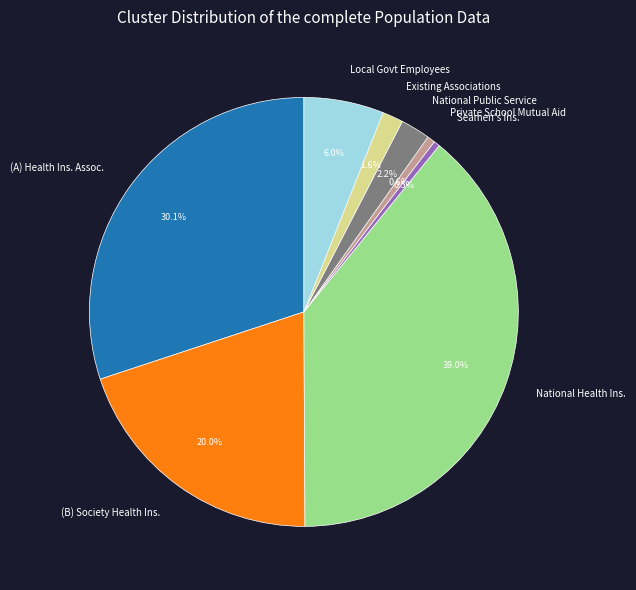

Which slice is the largest?

National Health Ins.